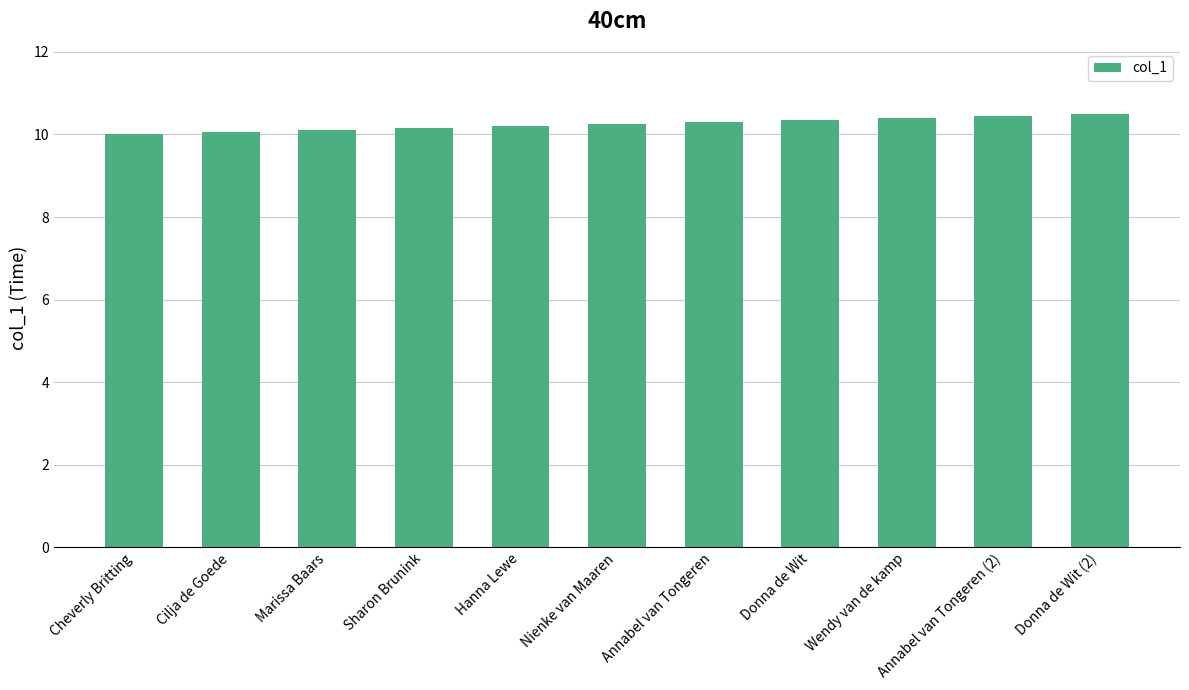

What is the maximum value shown in the chart?

10.5